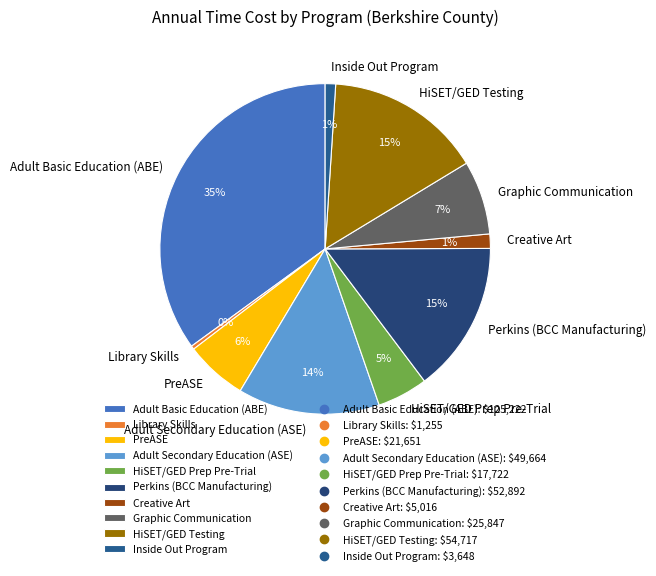

What is the ratio of the value at PreASE to the value at Adult Secondary Education (ASE)?

0.4